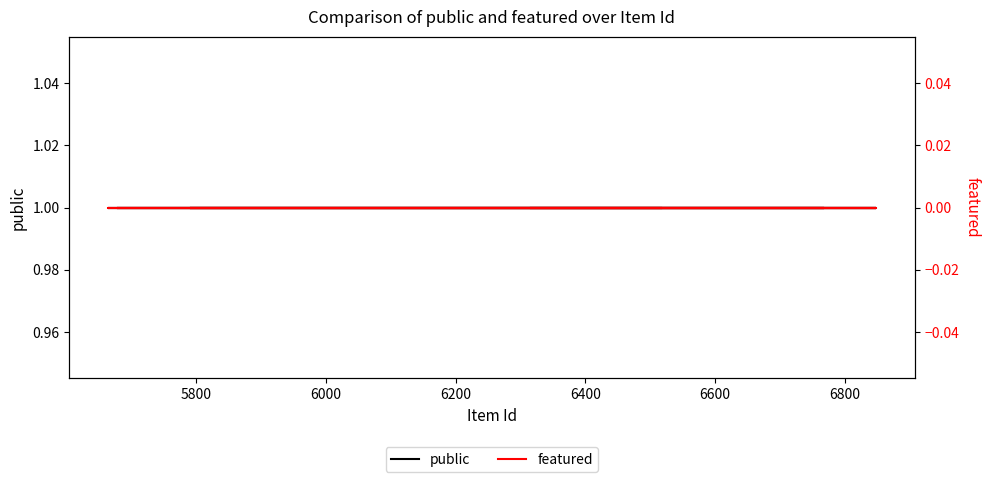

List the series in order of their overall mean, highest first.

public, featured